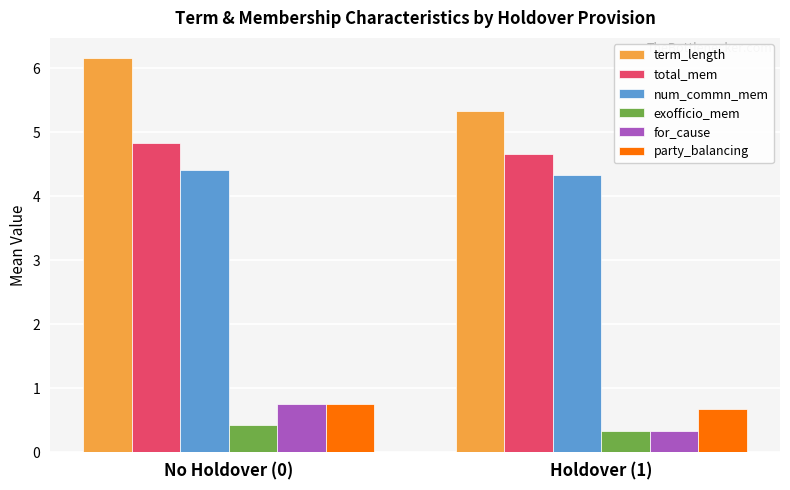

The value of term_length at No Holdover (0) is 8.9. True or false?

False